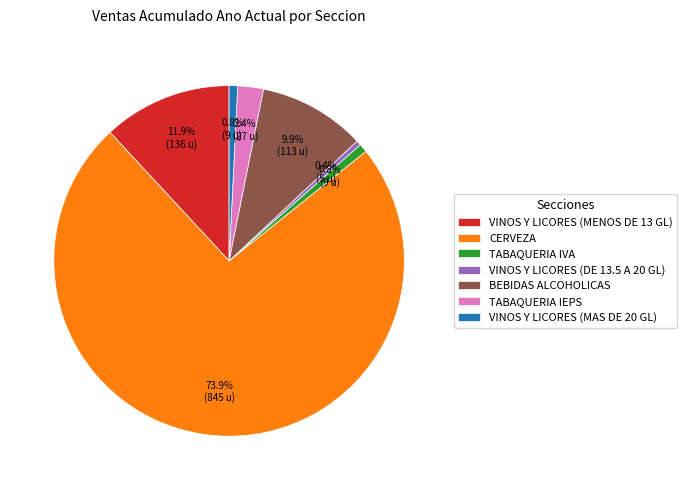

Combined, do CERVEZA and VINOS Y LICORES (MENOS DE 13 GL) account for over 50%?

Yes